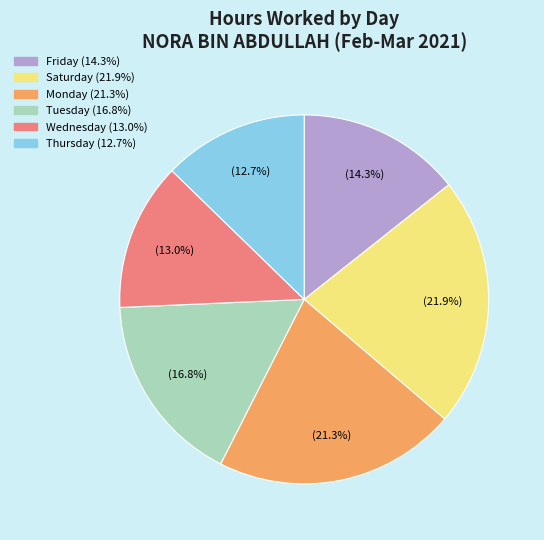

Does any single category account for the majority?

No